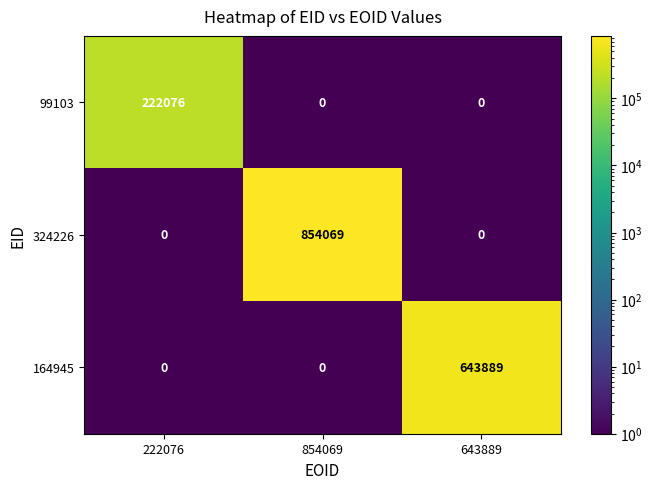

Rank the series by their maximum value, from highest to lowest.

324226, 164945, 99103